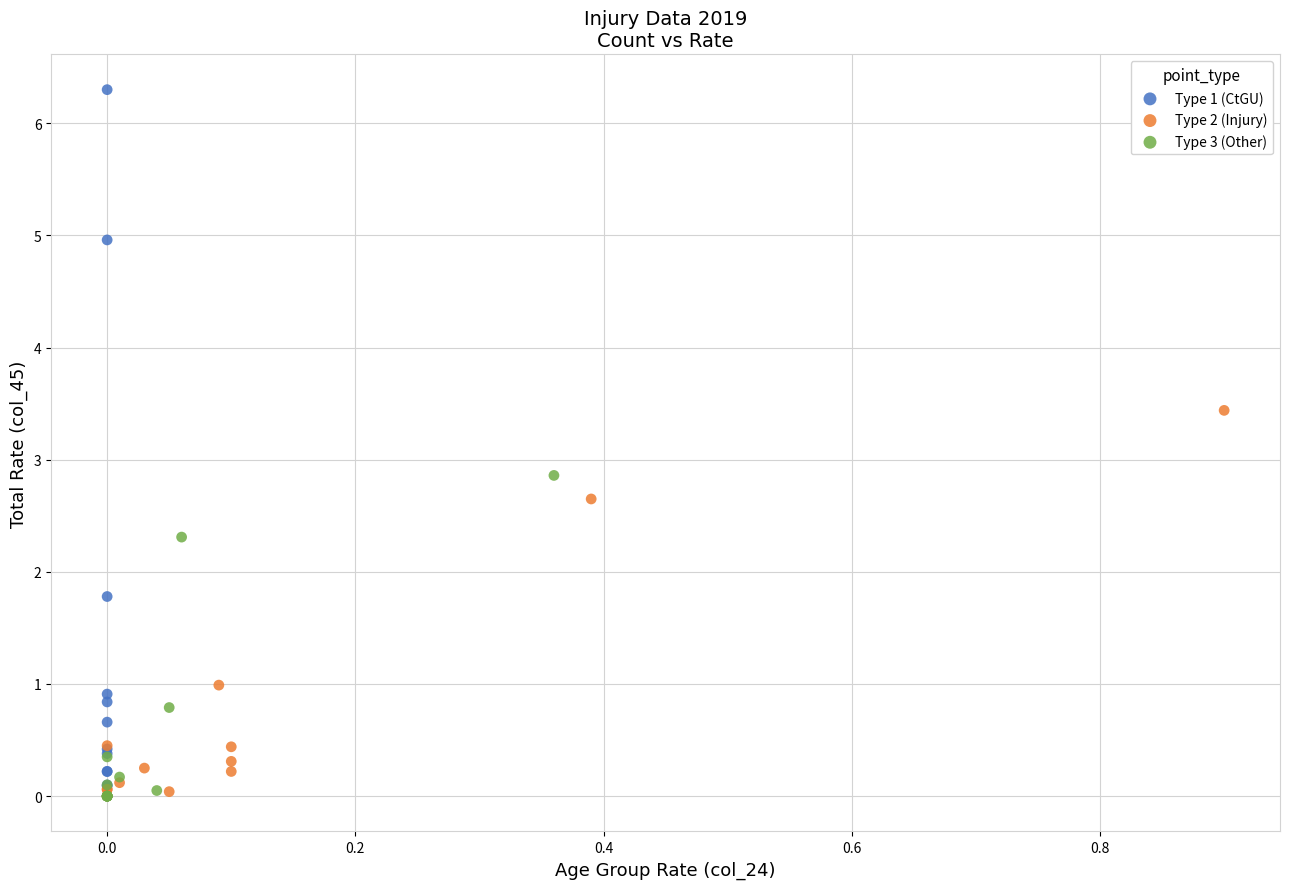

Which series contains the highest Y value?

Type 1 (CtGU)